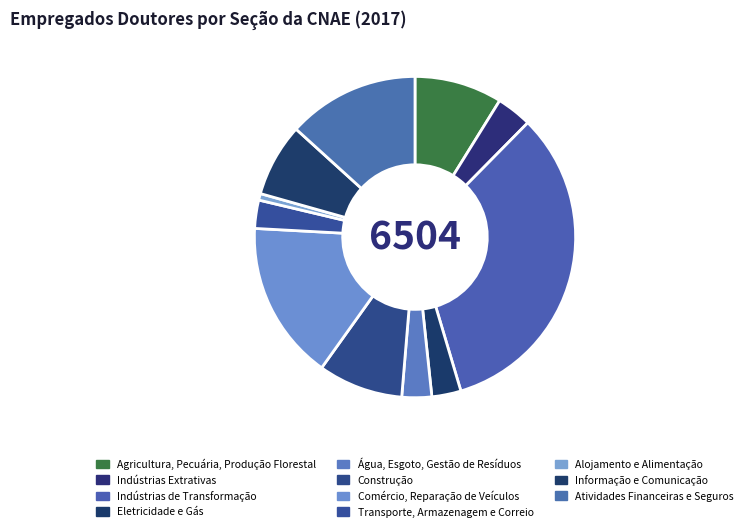

Is Indústrias Extrativas the majority of the pie?

No